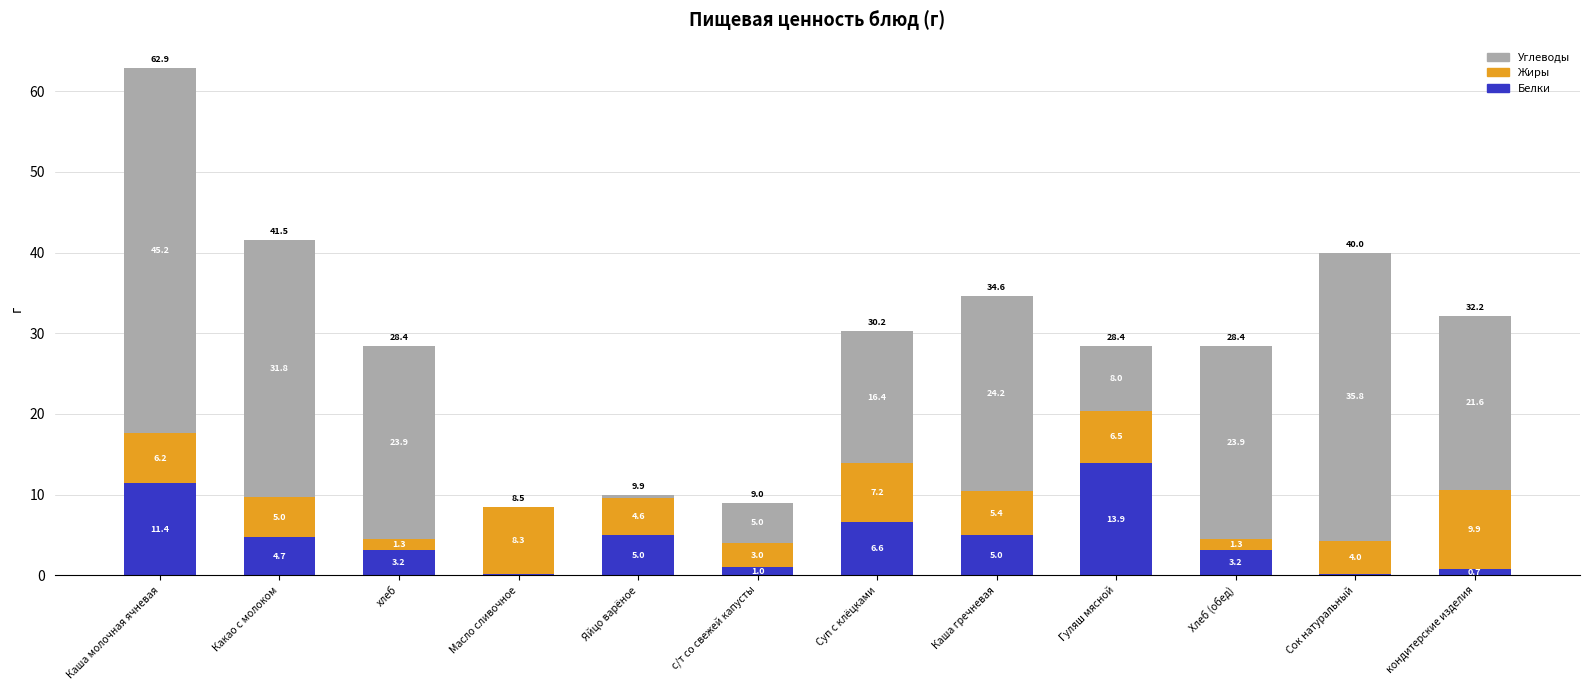

What is the highest value of the Белки series?

13.9